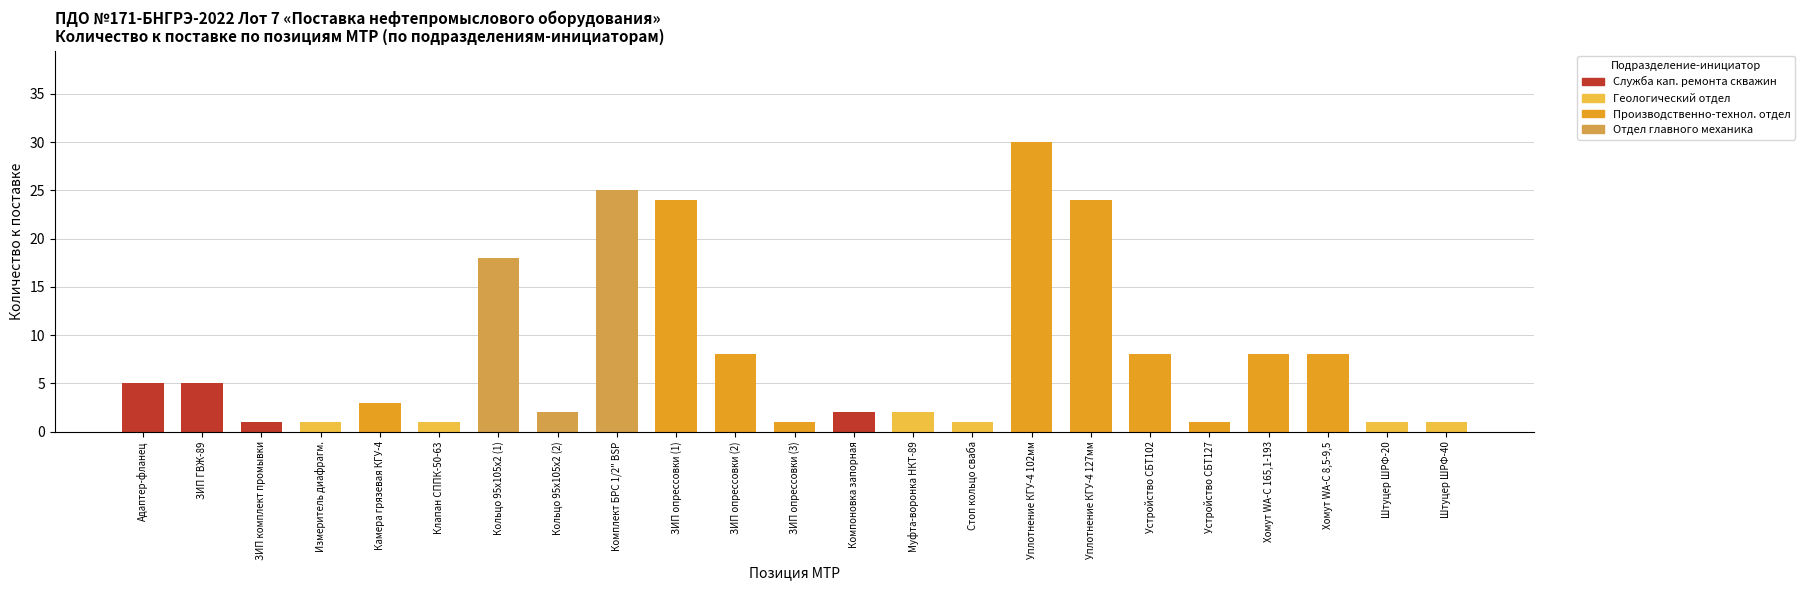

What is the change in value from ЗИП опрессовки (1) to ЗИП опрессовки (3)?

-23